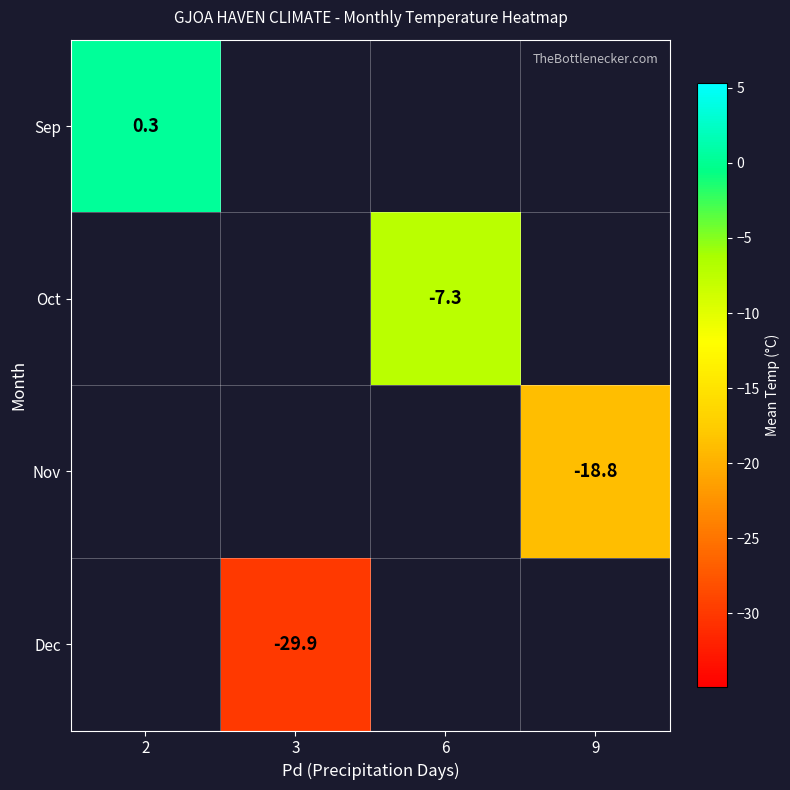

True or false: Nov has a value of -18.8 at 9.

True